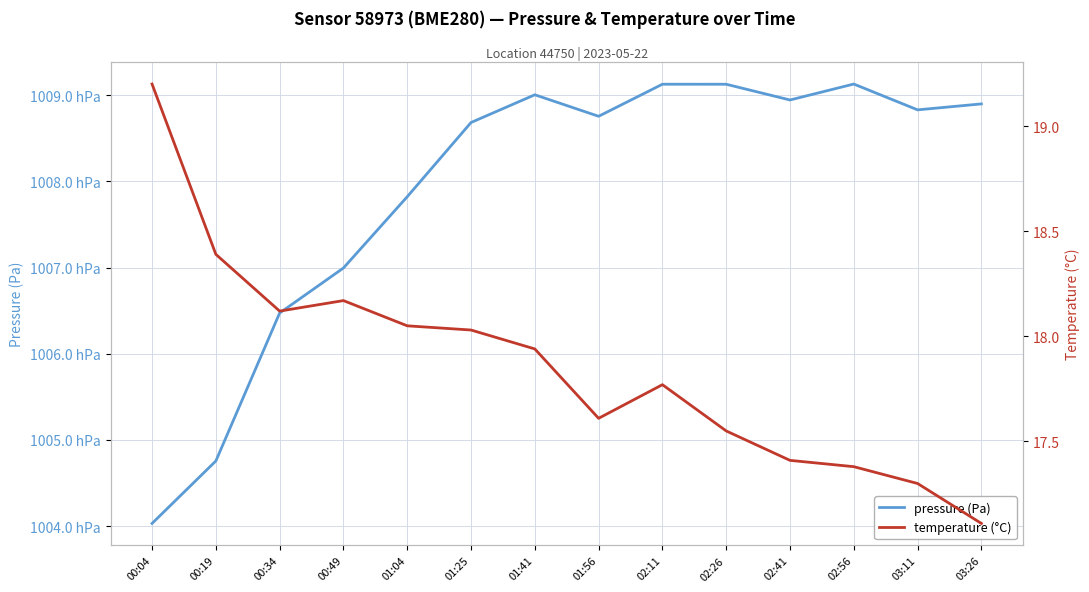

Rank the series by their average value, from lowest to highest.

temperature (°C), pressure (Pa)